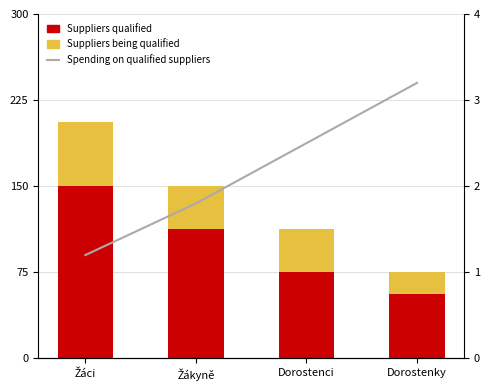

The Spending on qualified suppliers series shows 2.5 at Dorostenci. True or false?

True